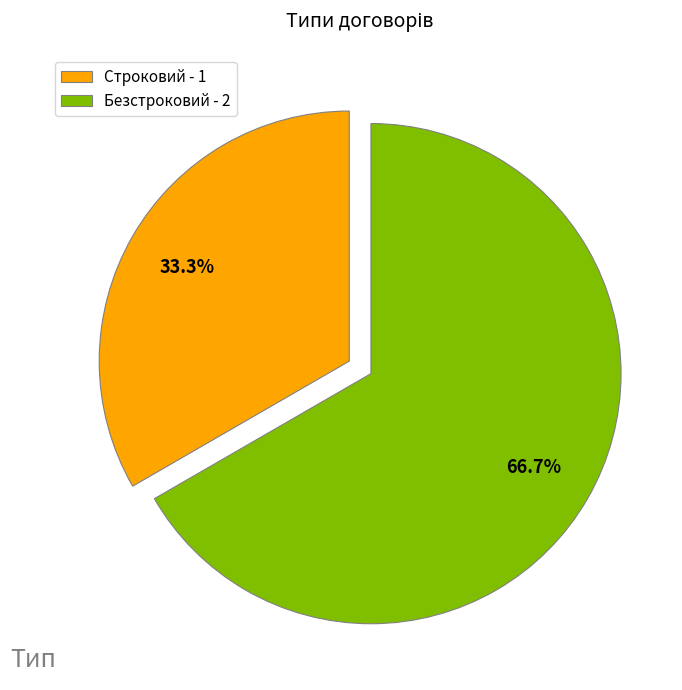

Is there any slice that represents more than half of the pie?

Yes